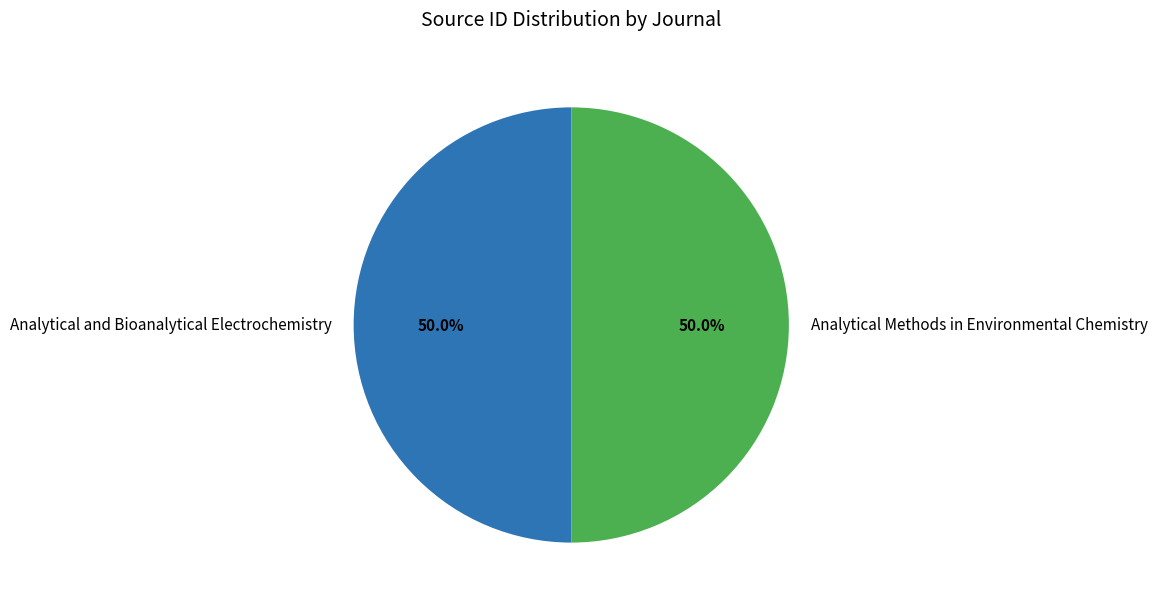

Combined, do Analytical and Bioanalytical Electrochemistry and Analytical Methods in Environmental Chemistry account for over 50%?

Yes